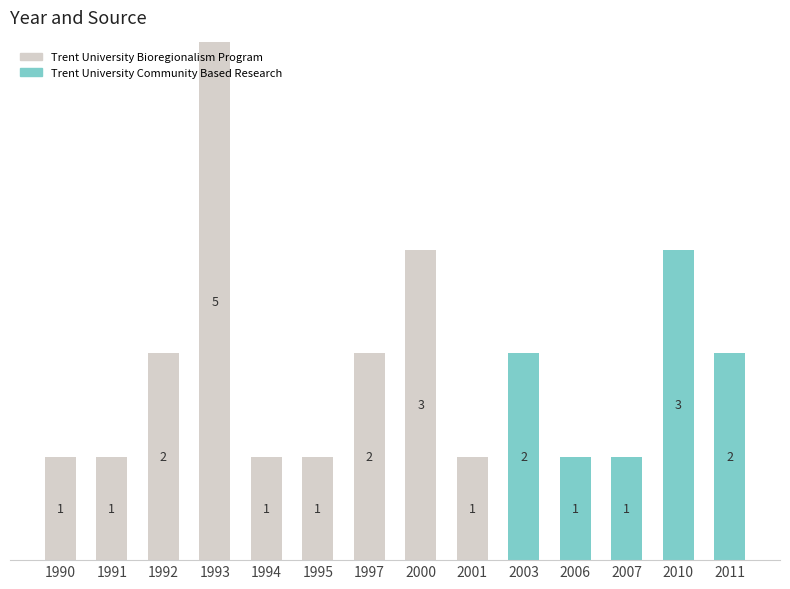

Are the bars grouped side by side (vs. stacked)?

No